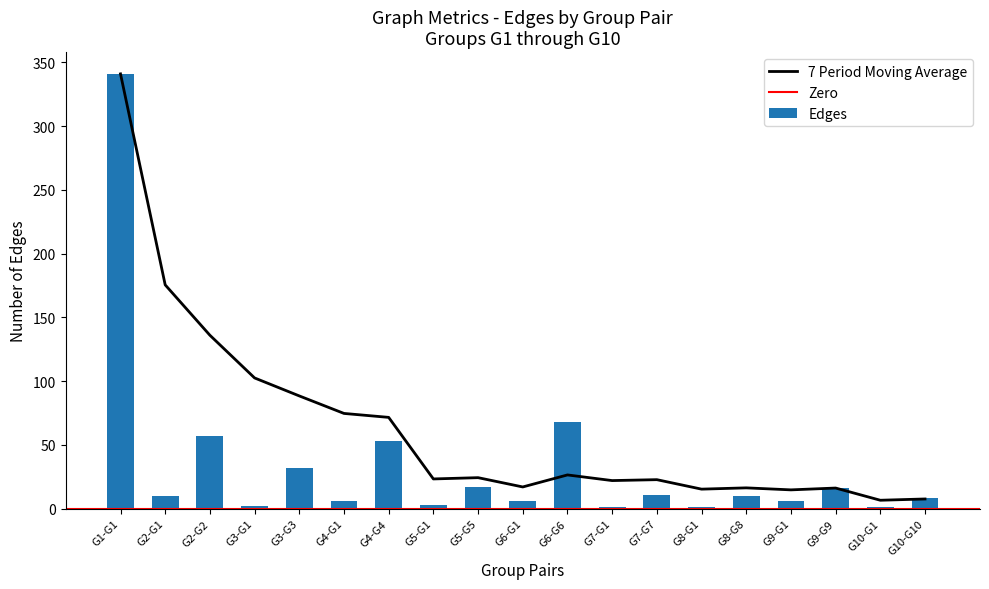

The value at G4-G4 is 15. True or false?

False